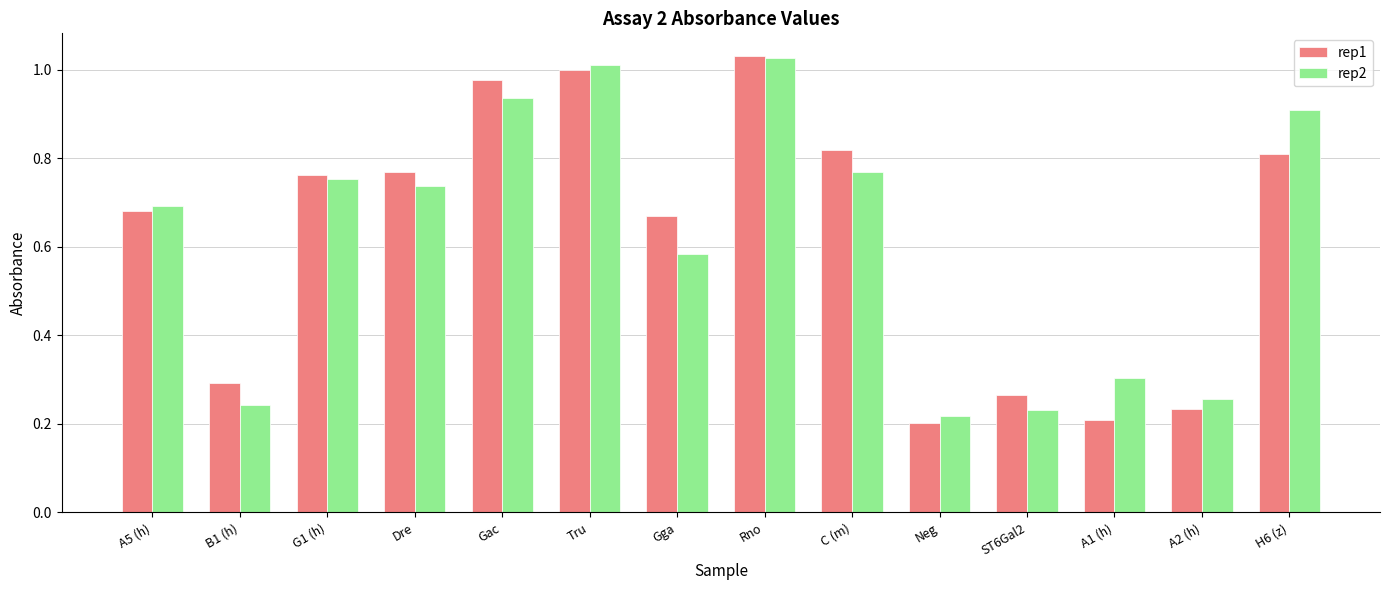

What position from the right is Rno?

7